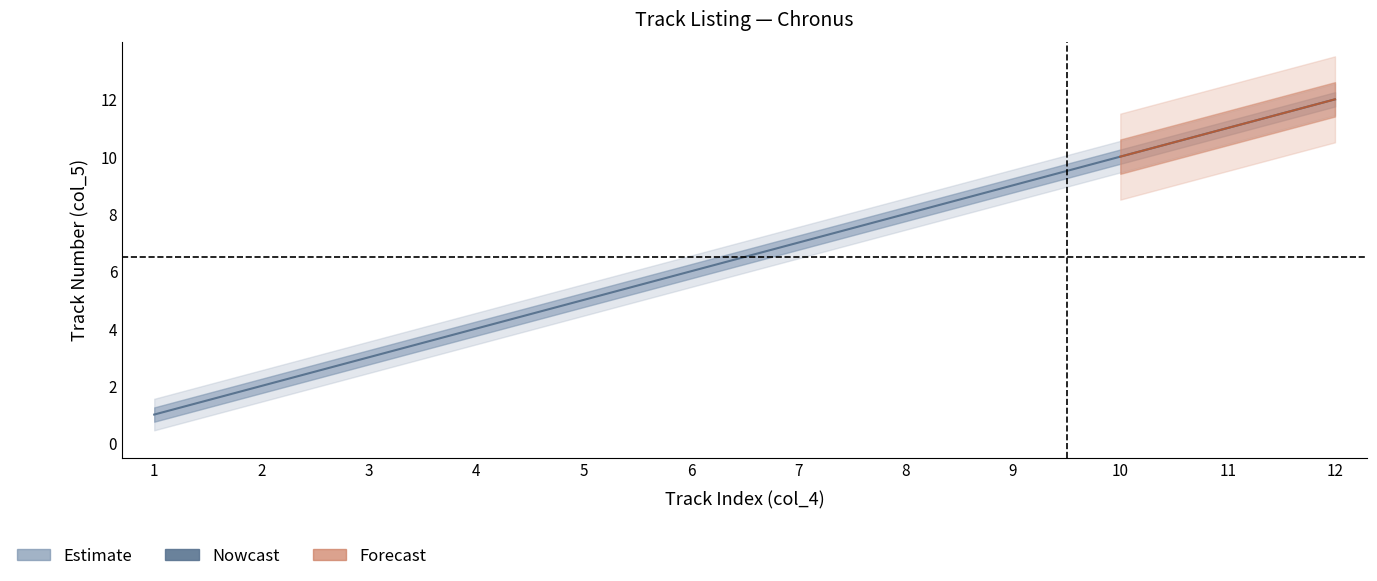

Where is the data nearest to the value 6?

6